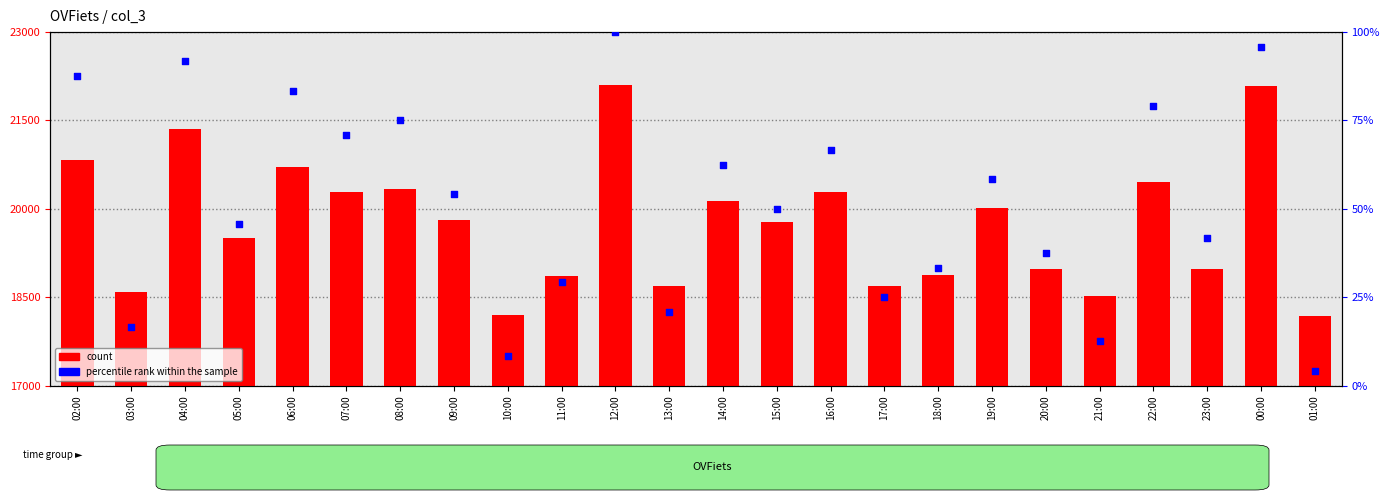

Is the value of percentile rank within the sample at 21:00 greater than the value of count at 00:00?

No